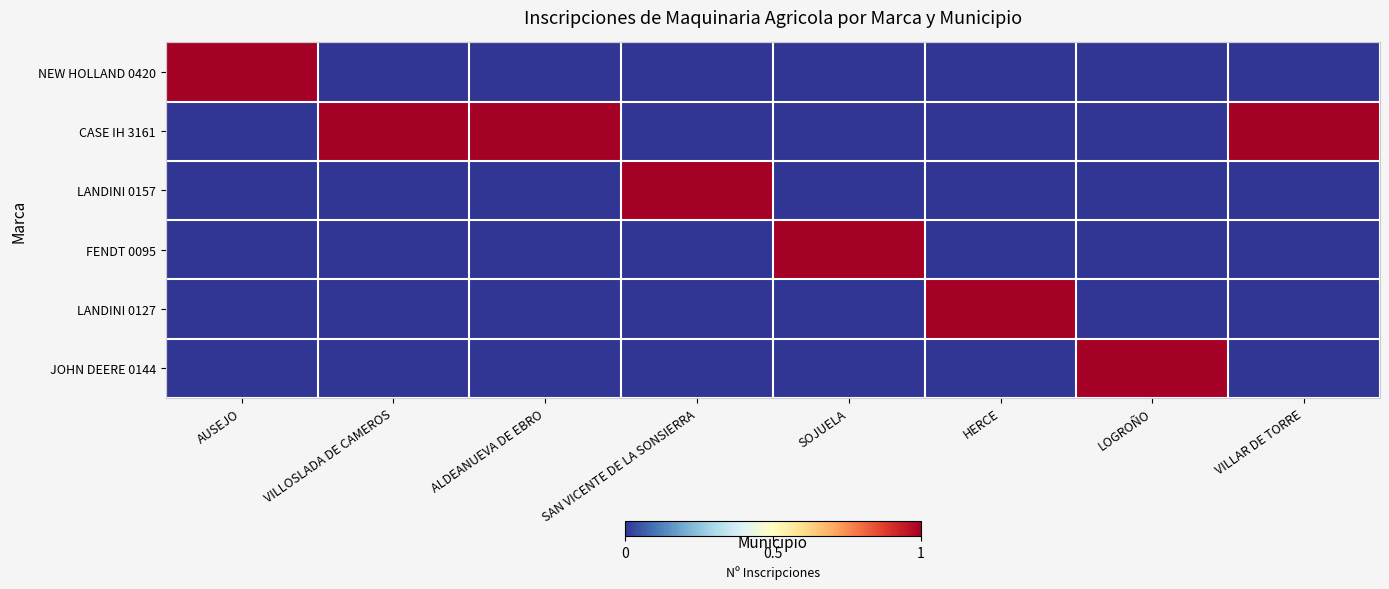

Between AUSEJO and SOJUELA, which series saw the biggest shift?

NEW HOLLAND 0420